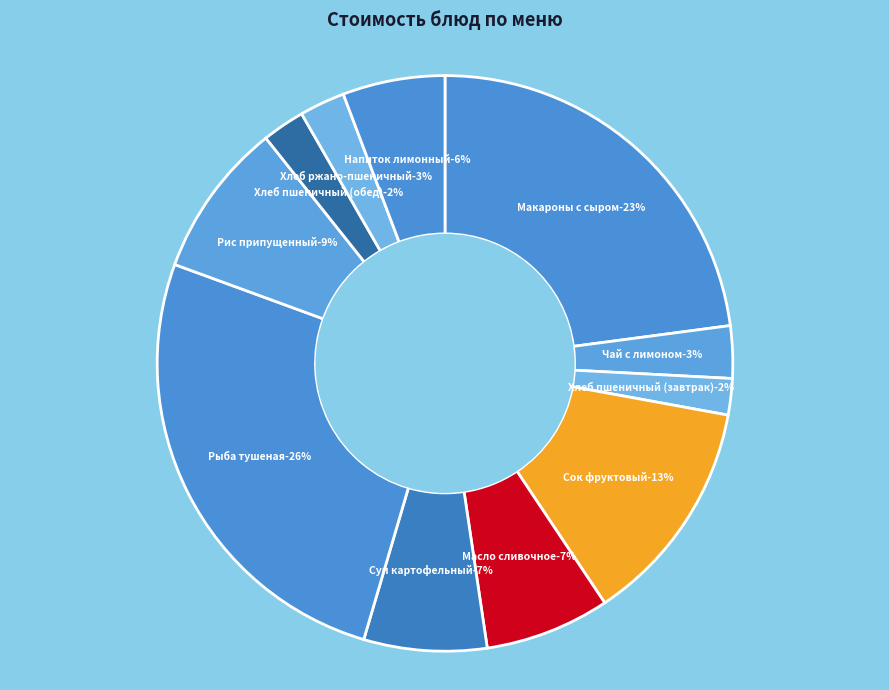

What is the total percentage of Рыба тушенная в томатном соусе and Хлеб пшеничный (обед)?

28.4%